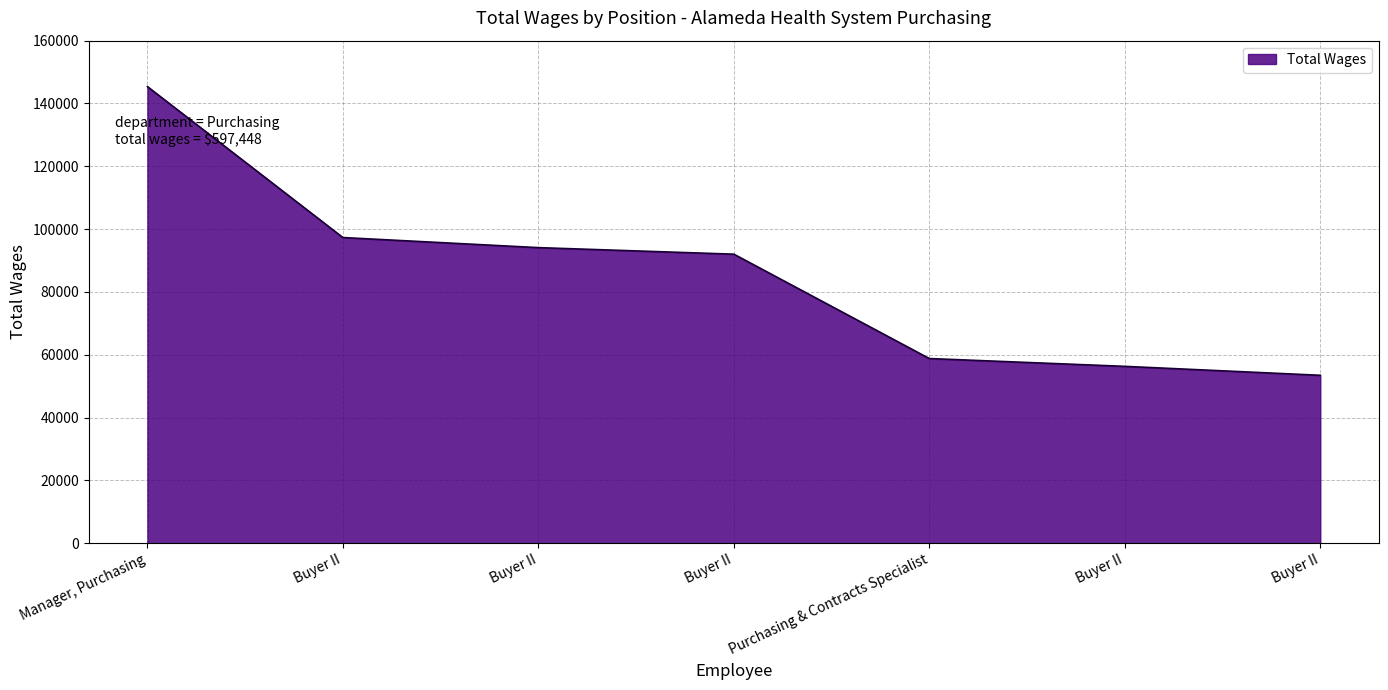

What is the maximum value shown in the chart?

145380